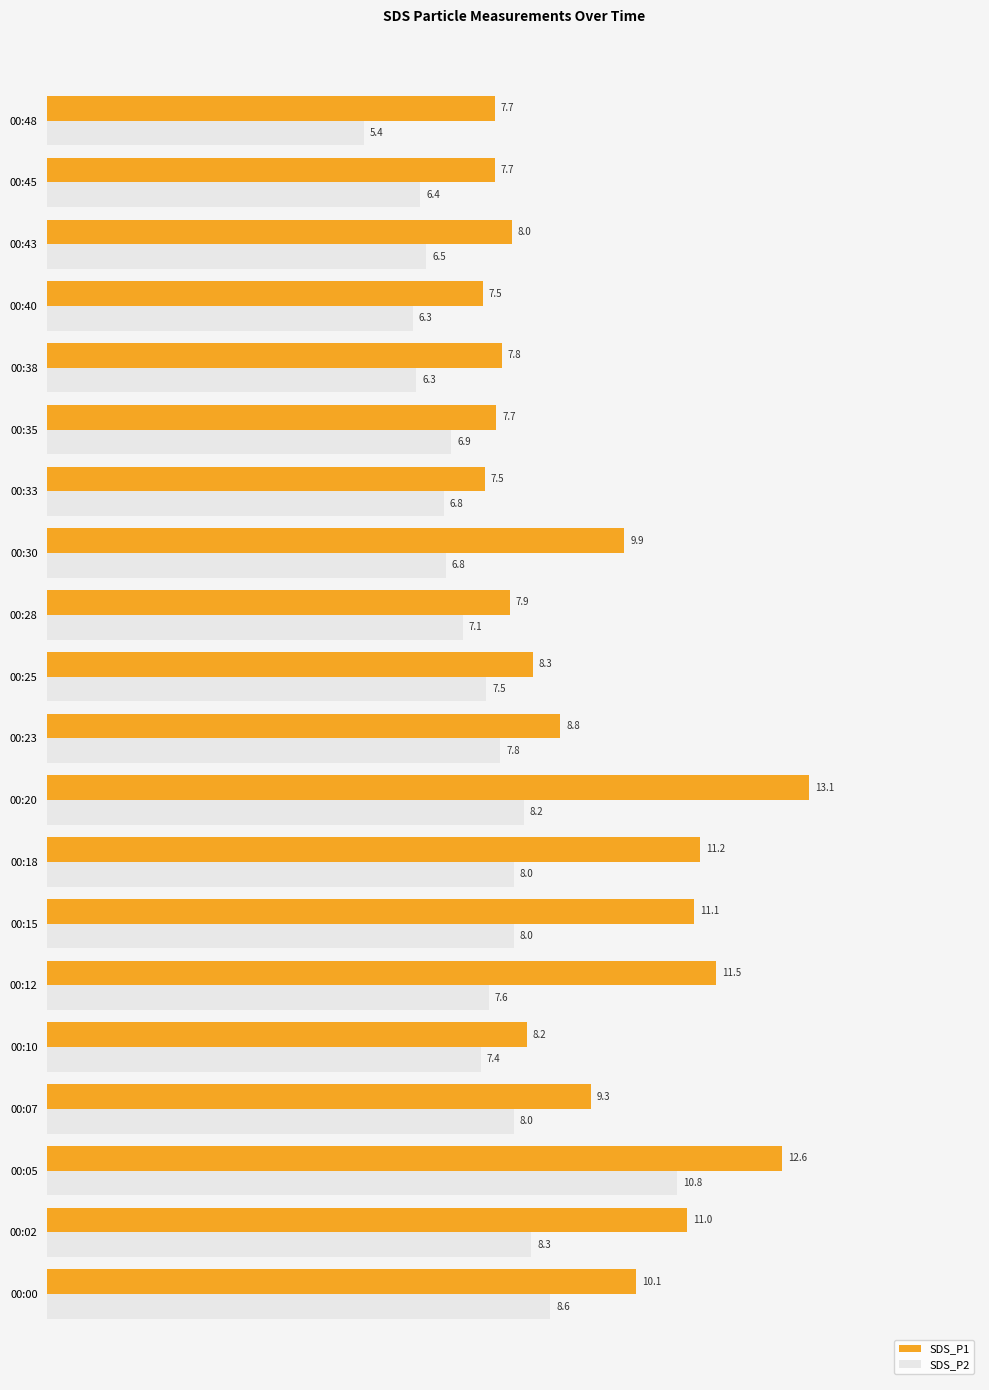

The SDS_P1 series shows 11.2 at 00:18. True or false?

True